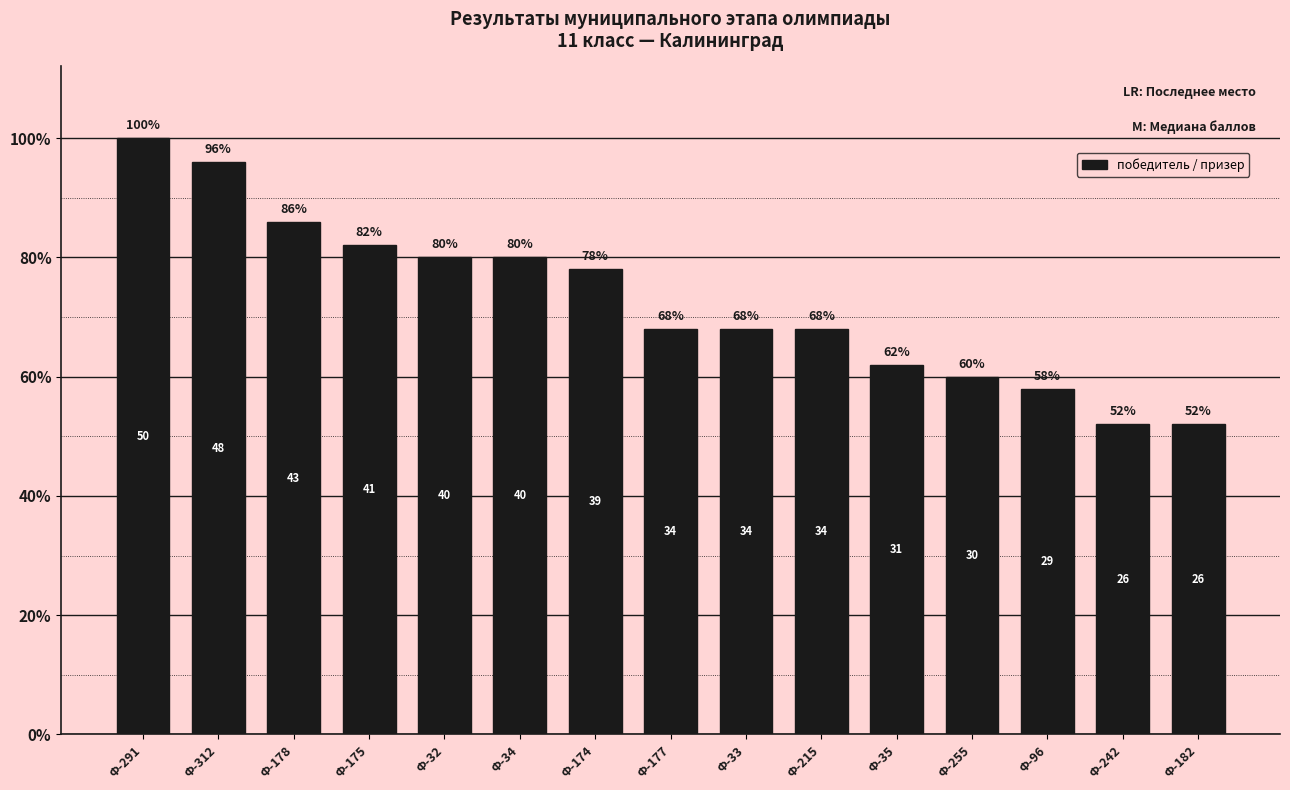

What is the label of the 12th bar from the left?

Ф-255